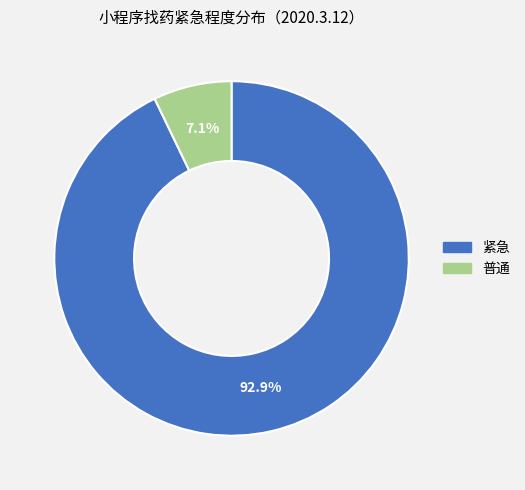

What percentage is the 普通 slice, to the nearest percent?

7%